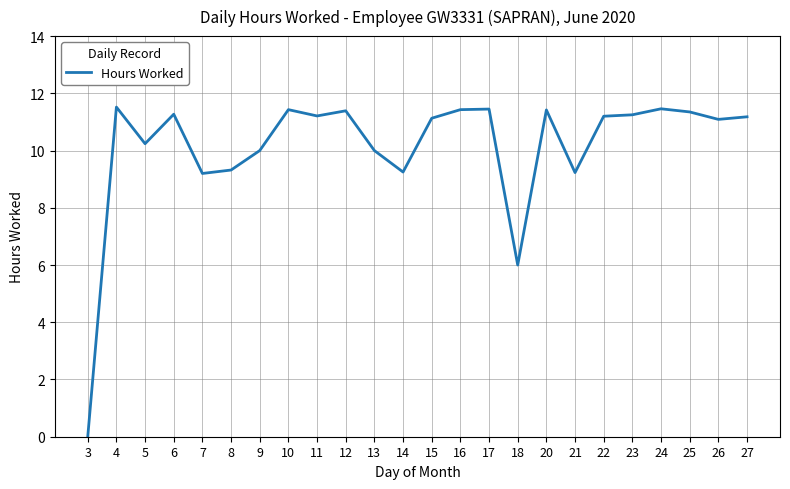

What is the difference between the maximum and minimum values?

11.5